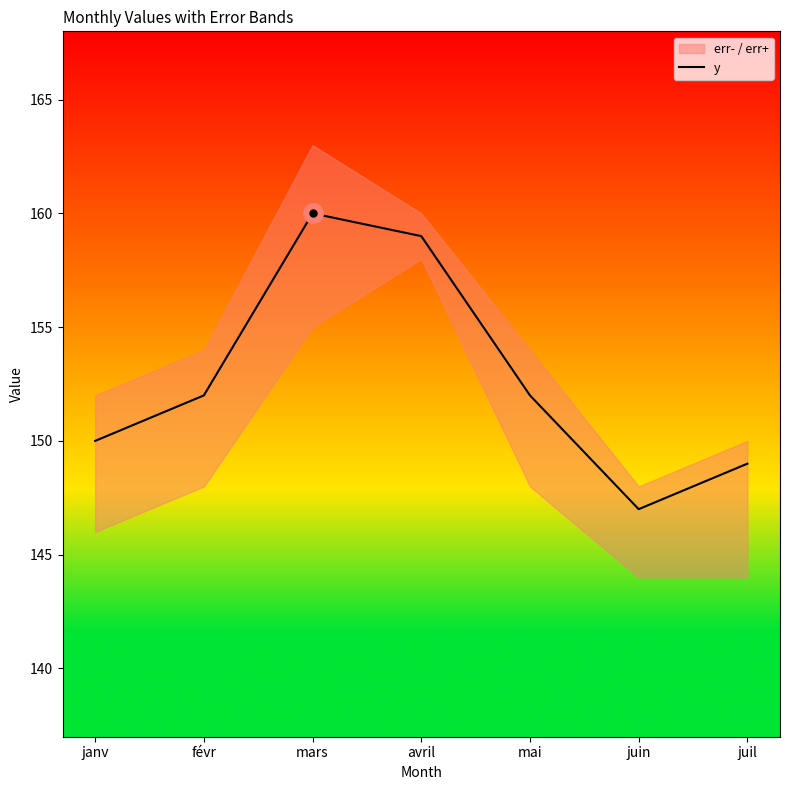

What is the smallest value displayed?

147